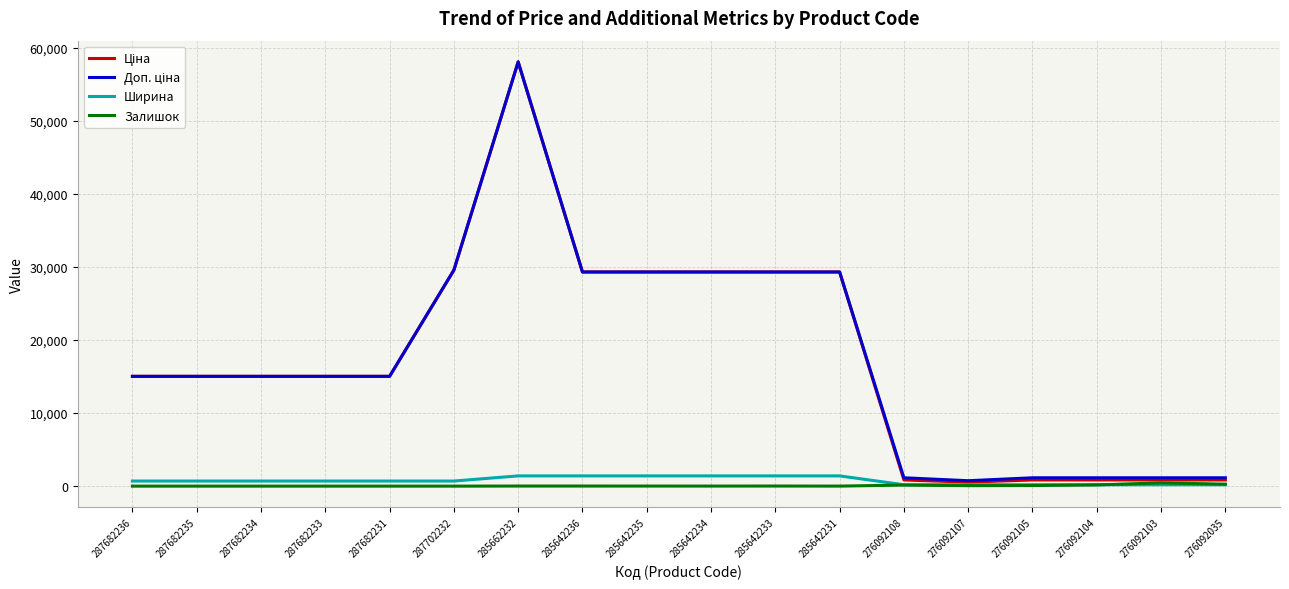

What is the maximum value shown in the chart?

58037.0